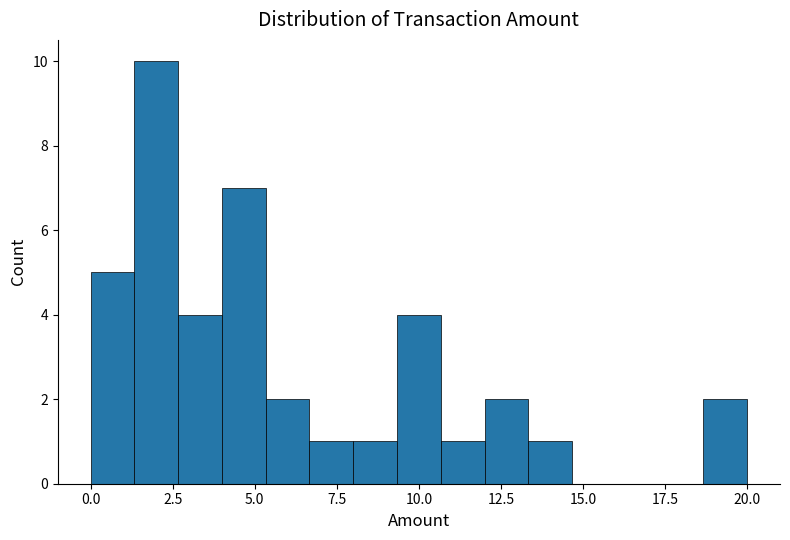

Read against the x-axis, roughly where is the centre of the tallest bar?

2.0